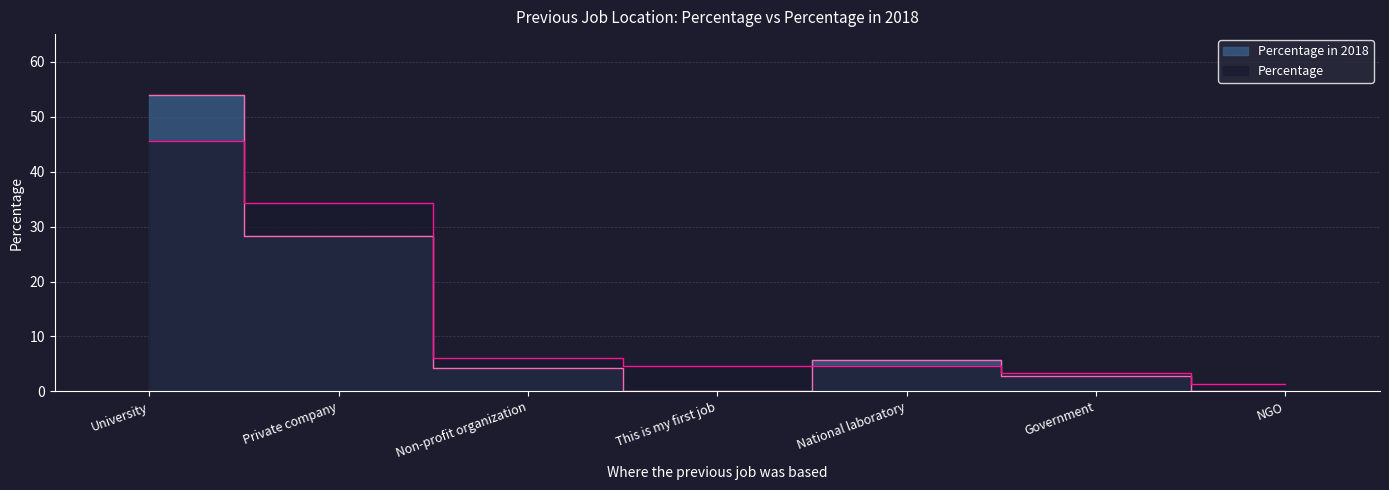

List the labels in order of Percentage value, smallest first.

NGO, Government, This is my first job, National laboratory, Non-profit organization, Private company, University